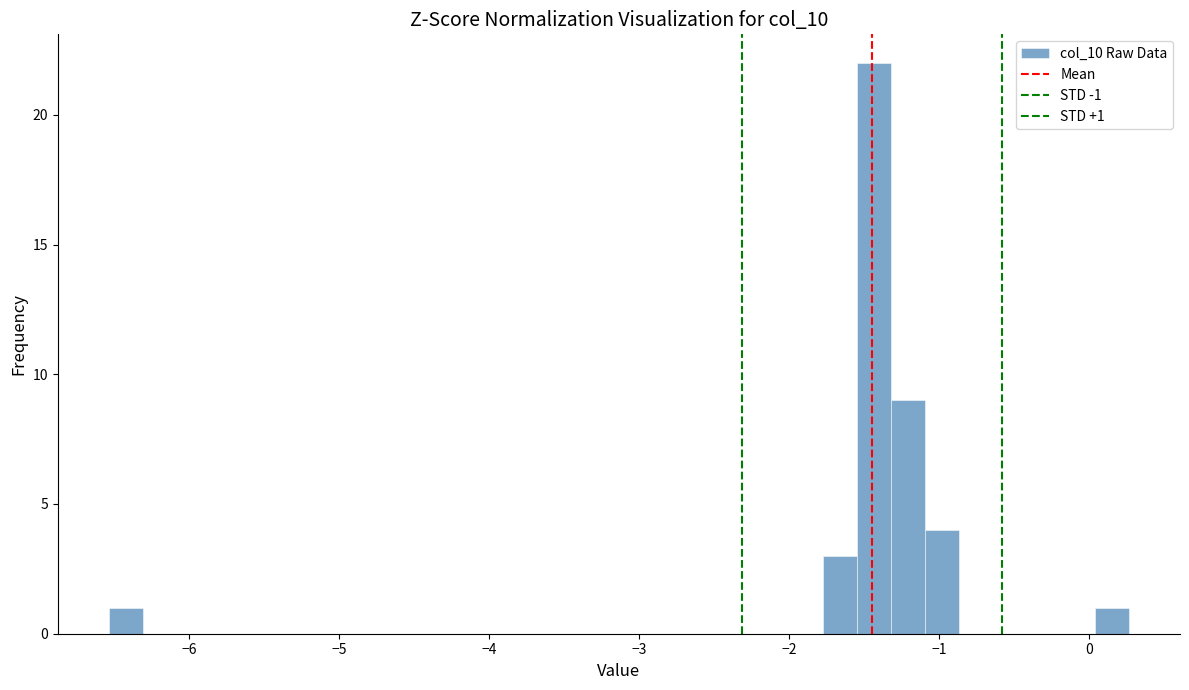

Read against the x-axis, roughly where is the centre of the tallest bar?

-1.4